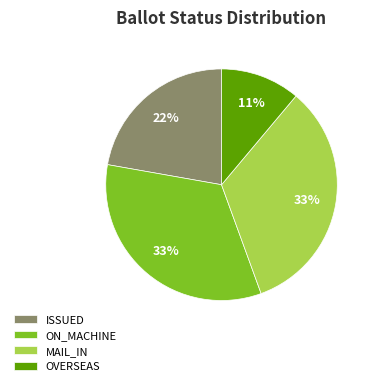

What is the smallest slice in the pie chart?

OVERSEAS